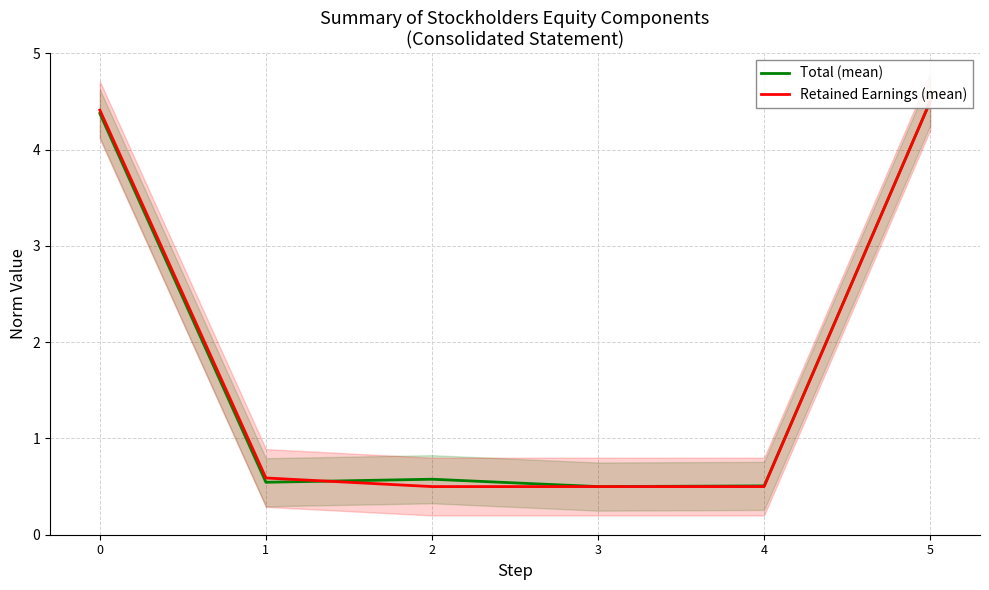

Which series has the largest range (max minus min)?

Total (mean)